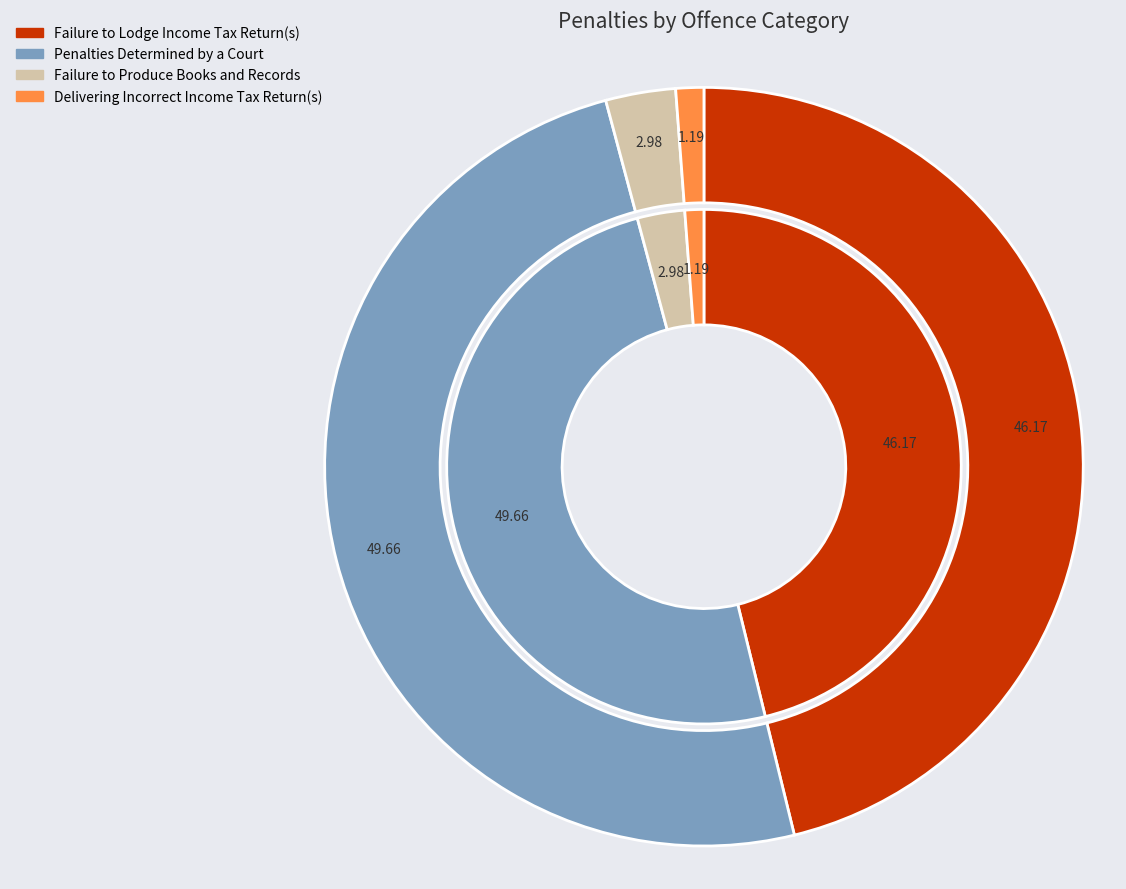

What is the total percentage of PENALTIES DETERMINED BY A COURT and MISUSE OF MARKED MINERAL OIL?

49.7%